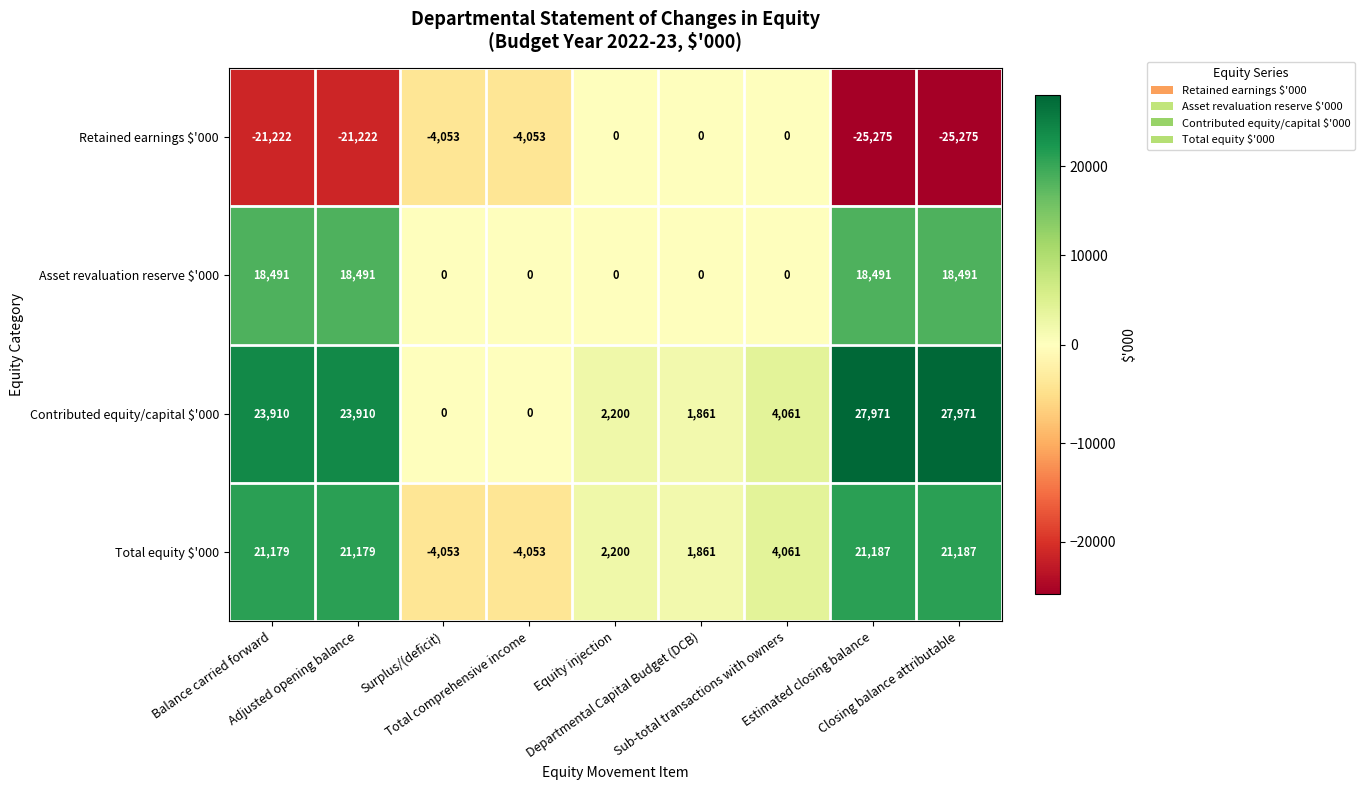

Between Balance carried forward and Sub-total transactions with owners, which series saw the biggest shift?

Retained earnings $'000